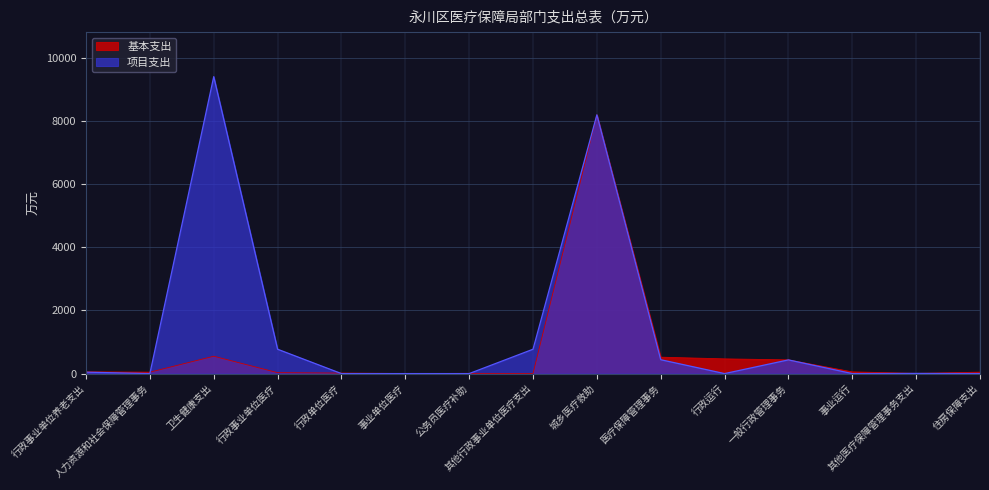

Where is the first local maximum for 基本支出?

卫生健康支出